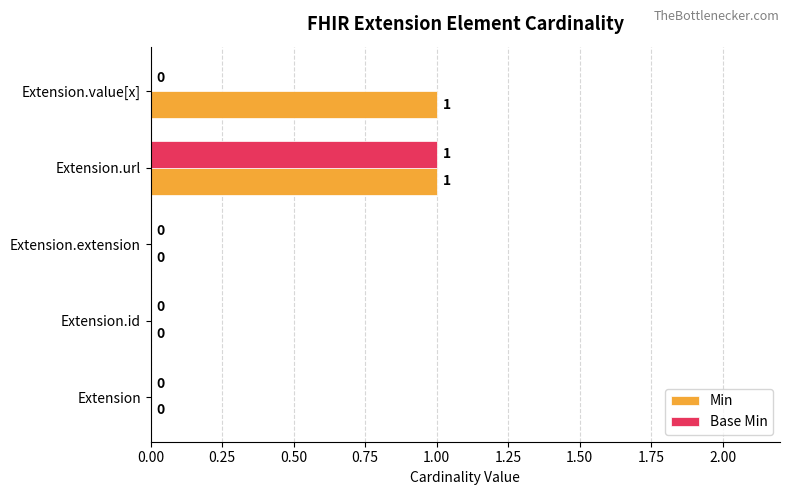

How many Min values are between 0 and 1?

5